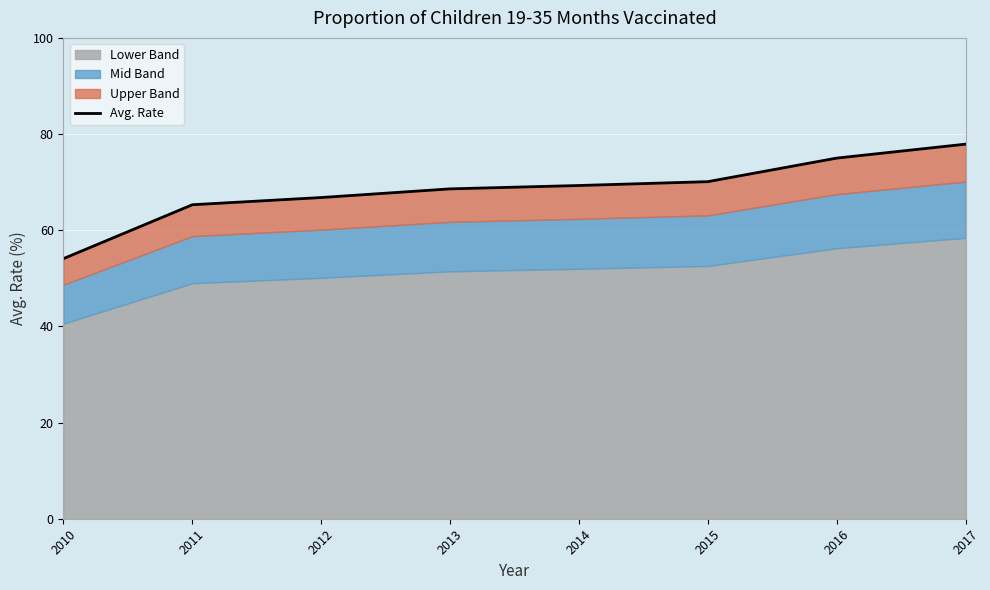

List the labels in order of value, smallest first.

2010, 2011, 2012, 2013, 2014, 2015, 2016, 2017